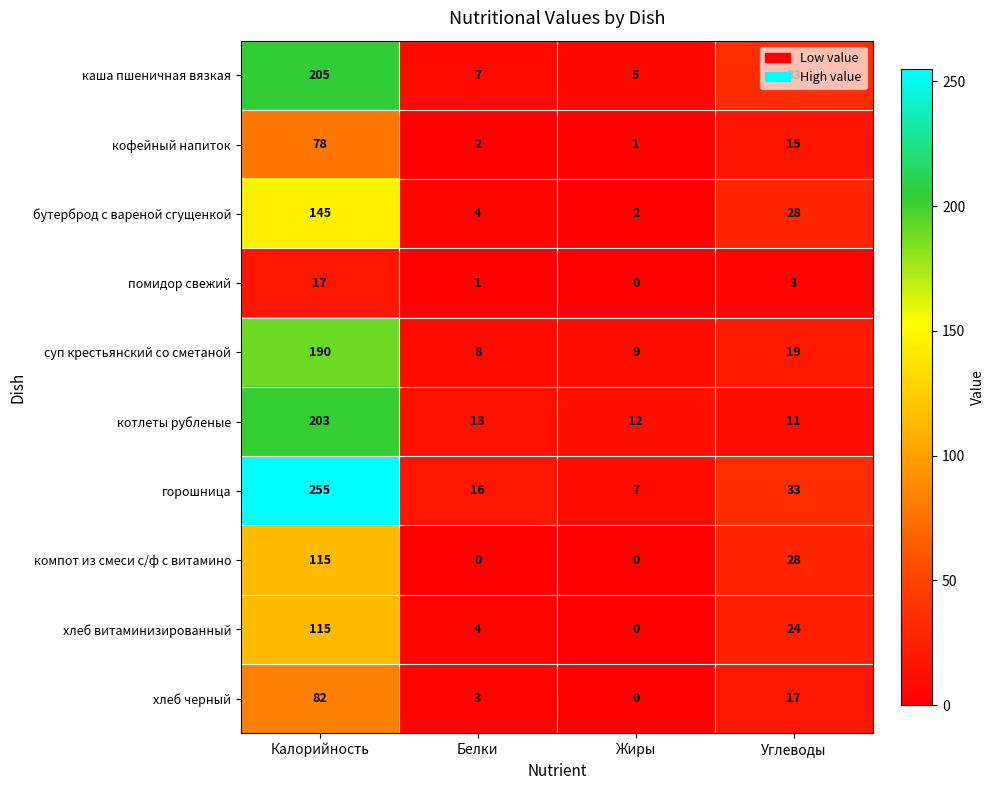

What is the difference between the maximum and second lowest values in the суп крестьянский со сметаной series?

181